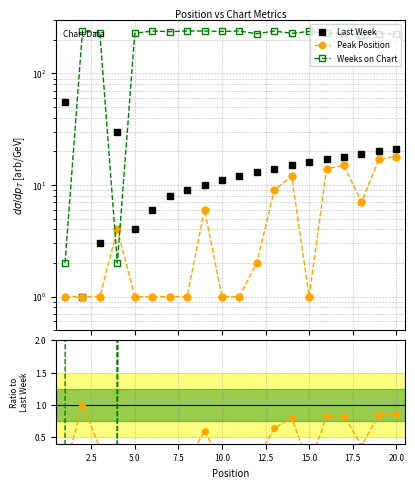

Rank the series by their maximum value, from lowest to highest.

Peak Position, Last Week, Weeks on Chart